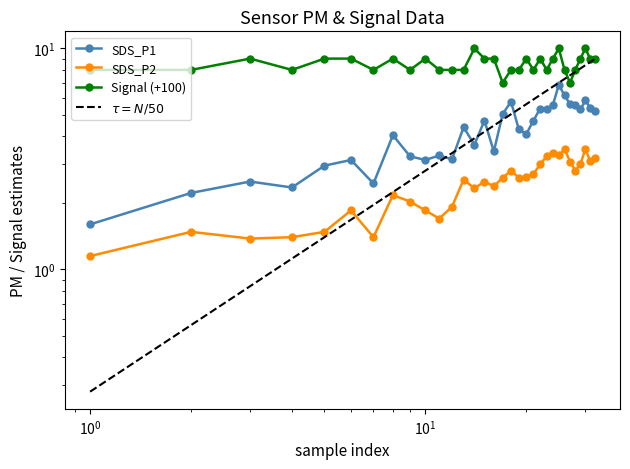

How many Signal values are between 8 and 9?

27